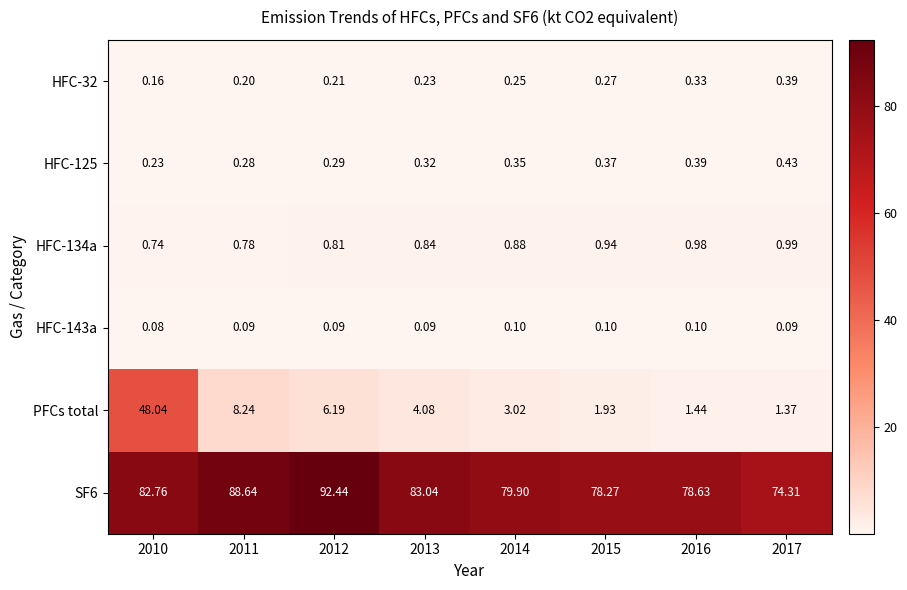

What is the smallest value displayed?

0.1